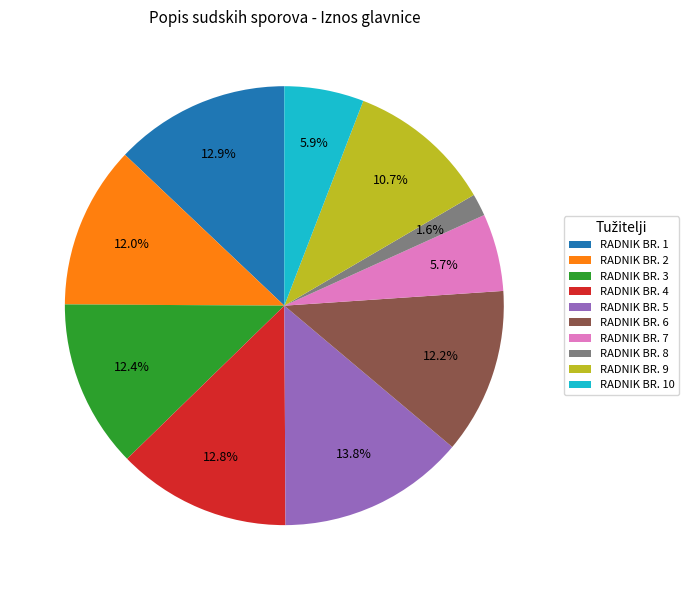

True or false: RADNIK BR. 5 accounts for 14% of the total.

True